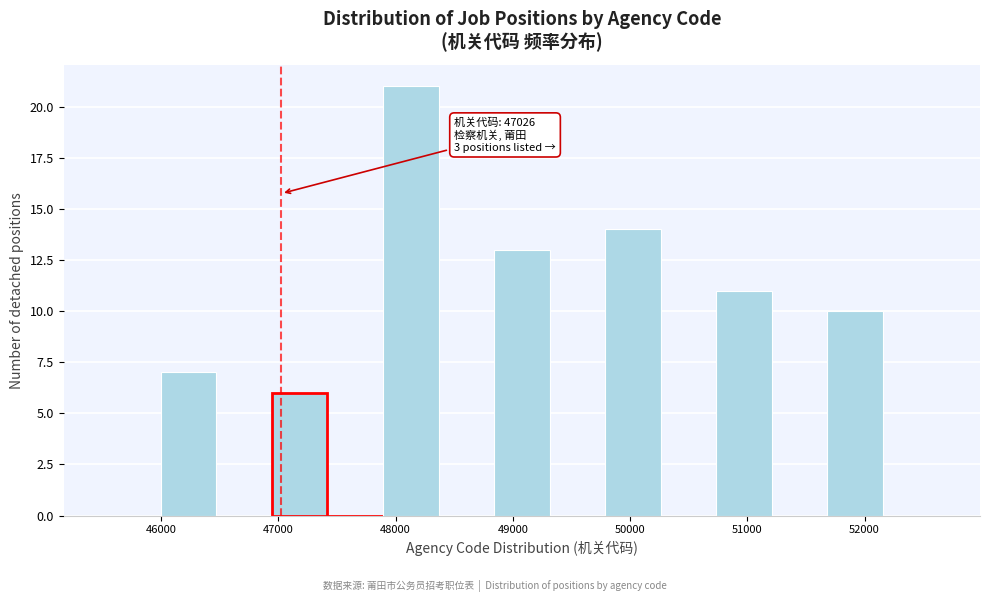

Over which range of the x-axis is the bar tallest?

47900 to 48400